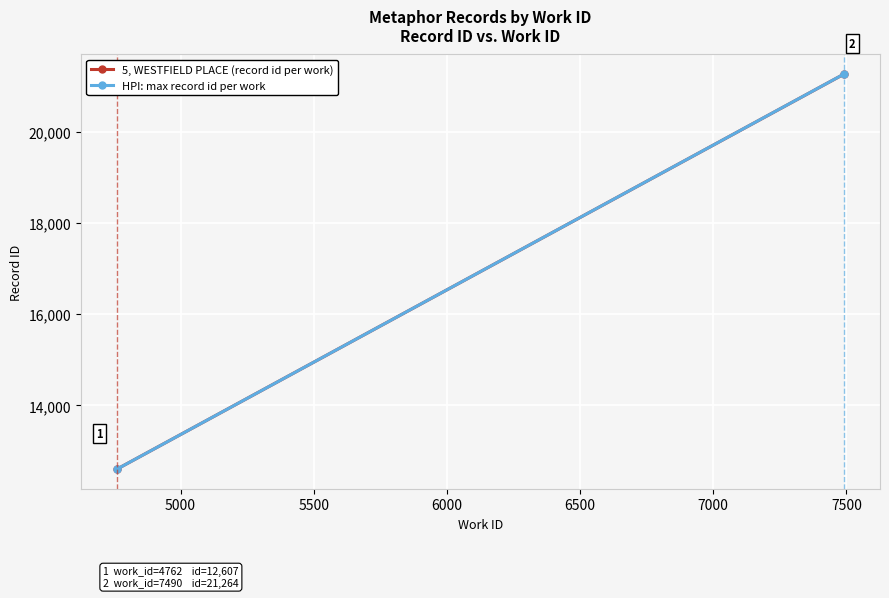

The HPI: max record id per work series shows 19536 at 4500. True or false?

False